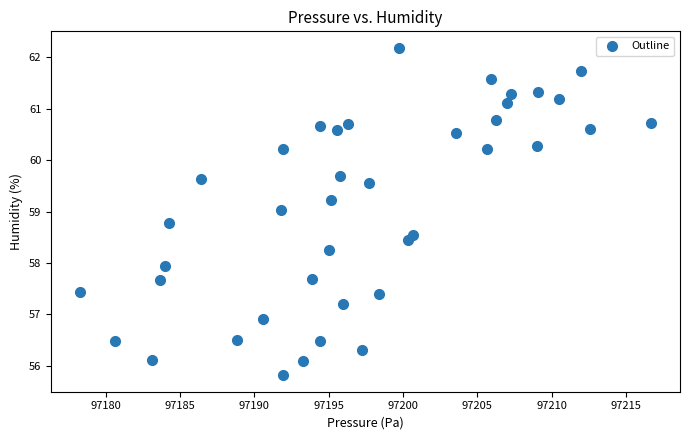

What is the range of X values (max minus min)?

38.5